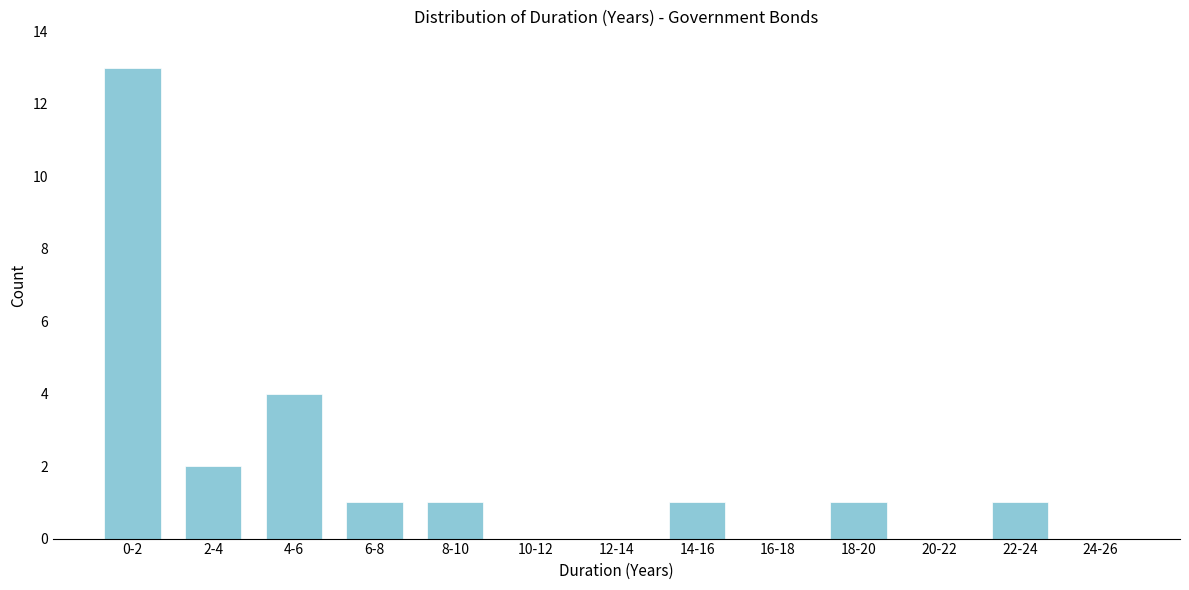

Reading left to right, transcribe all the data shown in this chart.

0-2=13	2-4=2	4-6=4	6-8=1	8-10=1	10-12=0	12-14=0	14-16=1	16-18=0	18-20=1	20-22=0	22-24=1	24-26=0